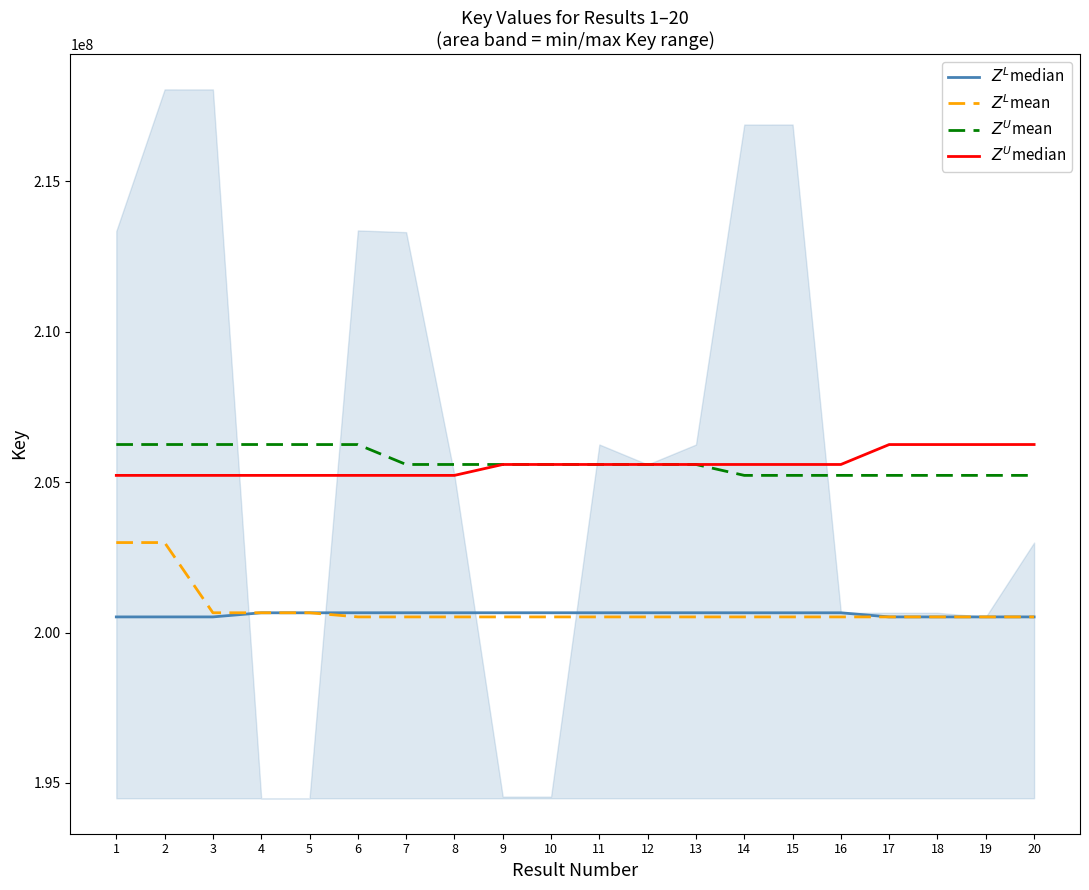

What is the sum of all $Z^U$mean values?

4113112017